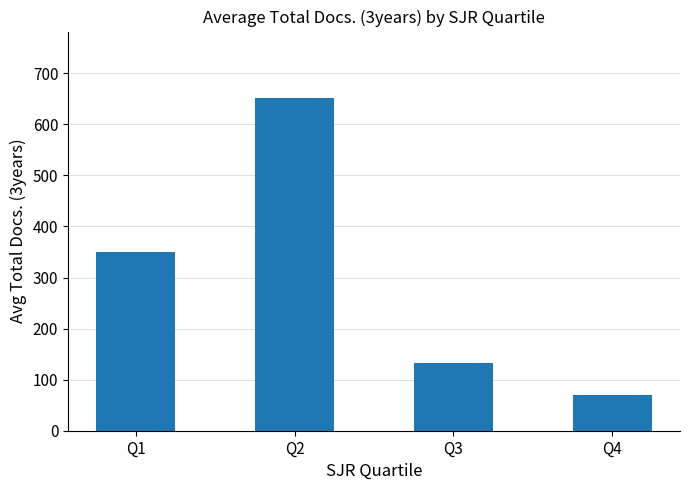

List the labels in order of value, largest first.

Q2, Q1, Q3, Q4